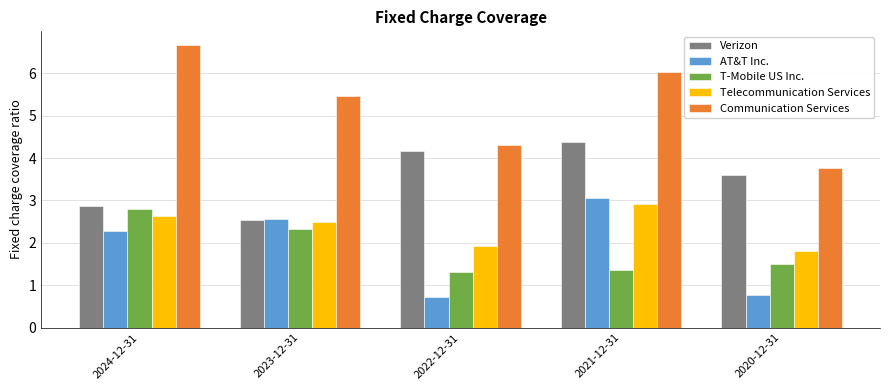

The Verizon series shows 4.0 at 2023-12-31. True or false?

False